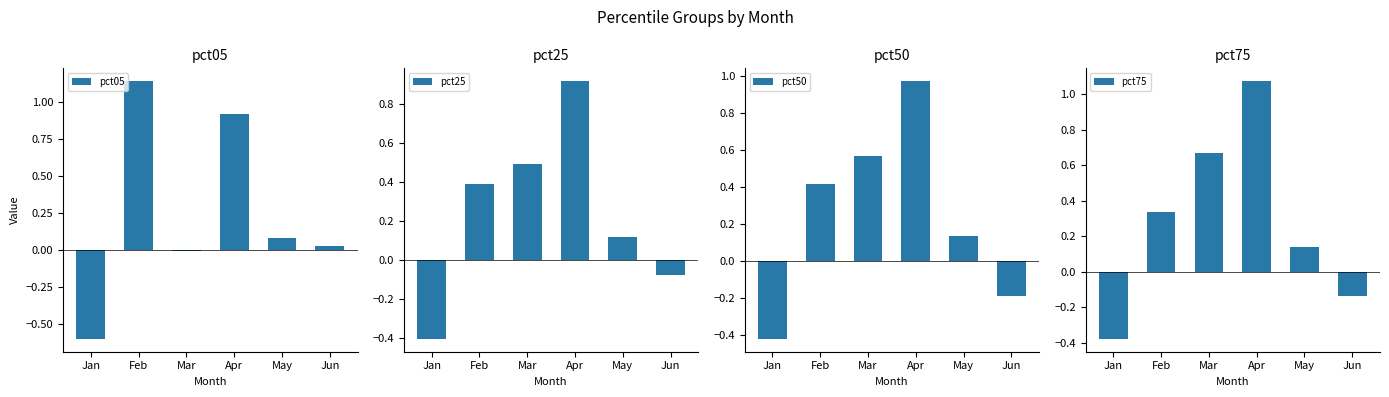

Reading left to right, transcribe all the data shown in this chart.

pct05: Jan=-0.6	Feb=1.1	Mar=-0.0	Apr=0.9	May=0.1	Jun=0.0
pct25: Jan=-0.4	Feb=0.4	Mar=0.5	Apr=0.9	May=0.1	Jun=-0.1
pct50: Jan=-0.4	Feb=0.4	Mar=0.6	Apr=1.0	May=0.1	Jun=-0.2
pct75: Jan=-0.4	Feb=0.3	Mar=0.7	Apr=1.1	May=0.1	Jun=-0.1